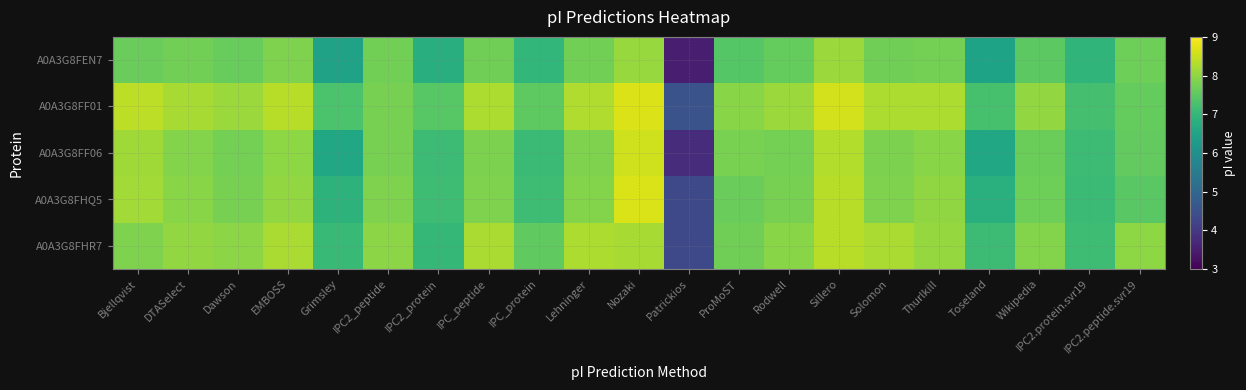

Which label corresponds to the smallest value in the chart?

Patrickios